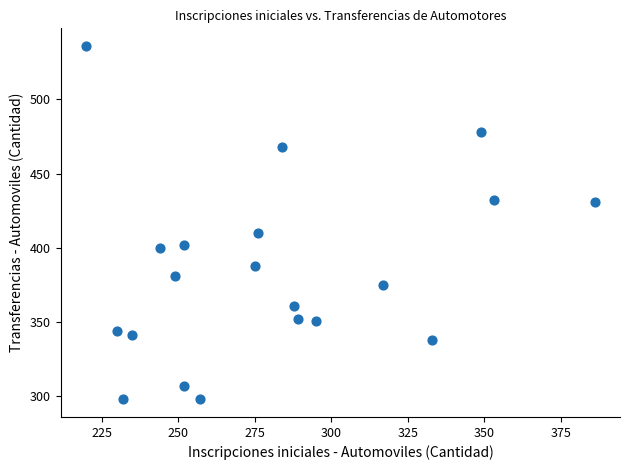

What is the range of Y values (max minus min)?

238